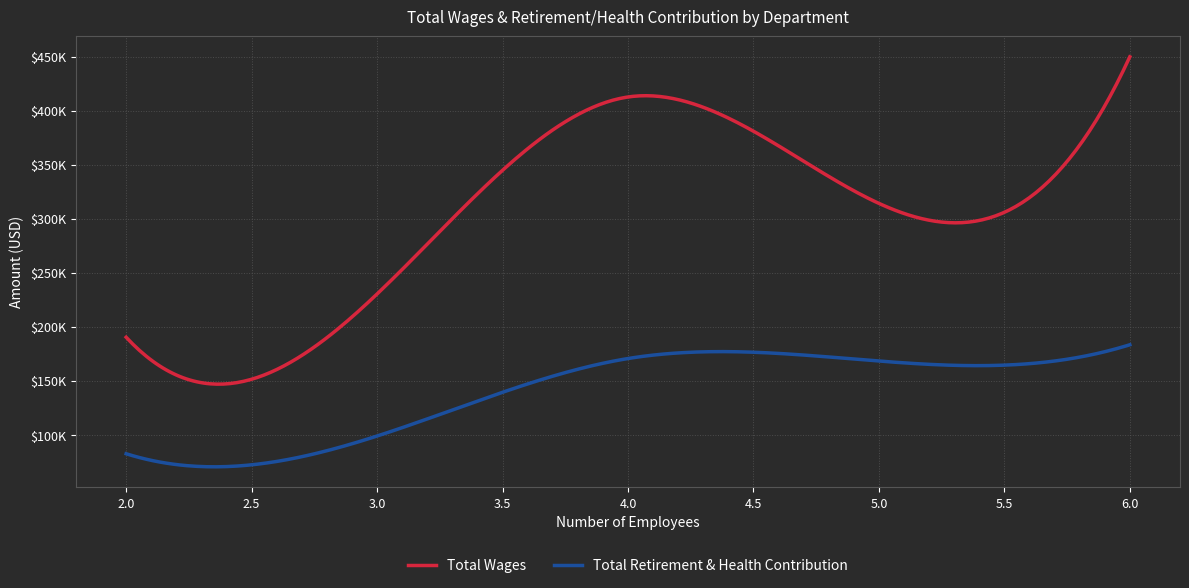

Reading left to right, what are all the values shown in this chart?

Total Wages: 477694	463645	455101	421902	412642	351609	283701	276661	209696	177100	171106	24130
Total Retirement & Health Contribution: 196920	183814	207353	169989	170705	197849	105768	138290	91525	92277	73754	114671